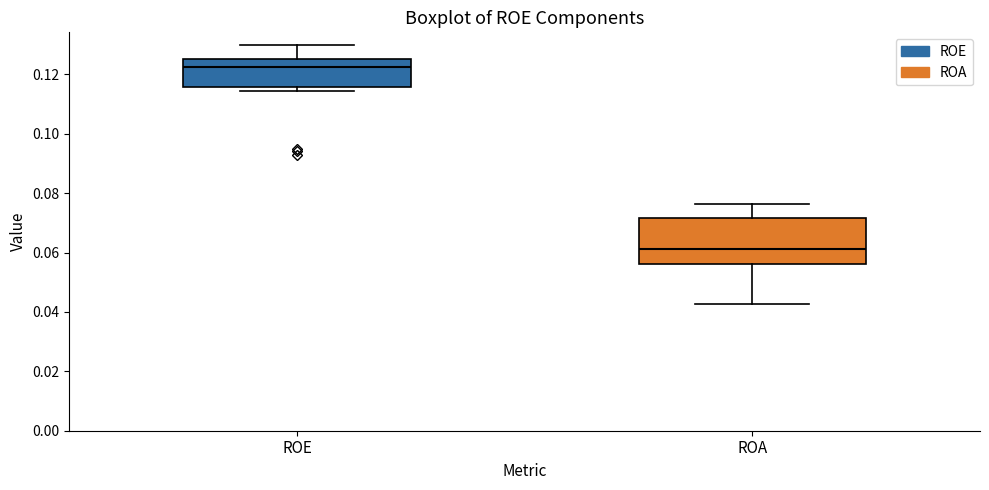

Reading left to right, transcribe this box plot: for each box, give where its median line is, the range the box spans, and where its two whiskers end, as read against the y-axis. The values are not printed on the chart, so give them approximately, as read against the axis.

ROE: median 0.122, box 0.116 to 0.126, whiskers 0.114 to 0.130
ROA: median 0.062, box 0.056 to 0.072, whiskers 0.042 to 0.076